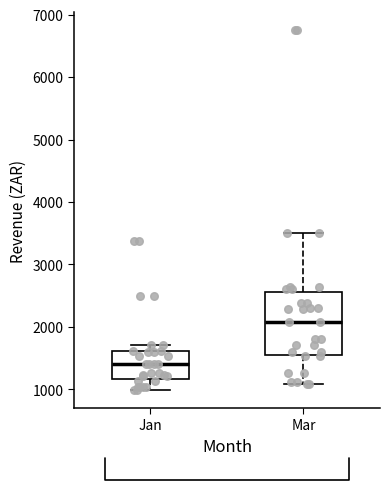

Reading left to right, transcribe this box plot: for each box, give where its median line is, the range the box spans, and where its two whiskers end, as read against the y-axis. The values are not printed on the chart, so give them approximately, as read against the axis.

Jan: median 1400, box 1200 to 1600, whiskers 1000 to 1700
Mar: median 2100, box 1600 to 2600, whiskers 1100 to 3500